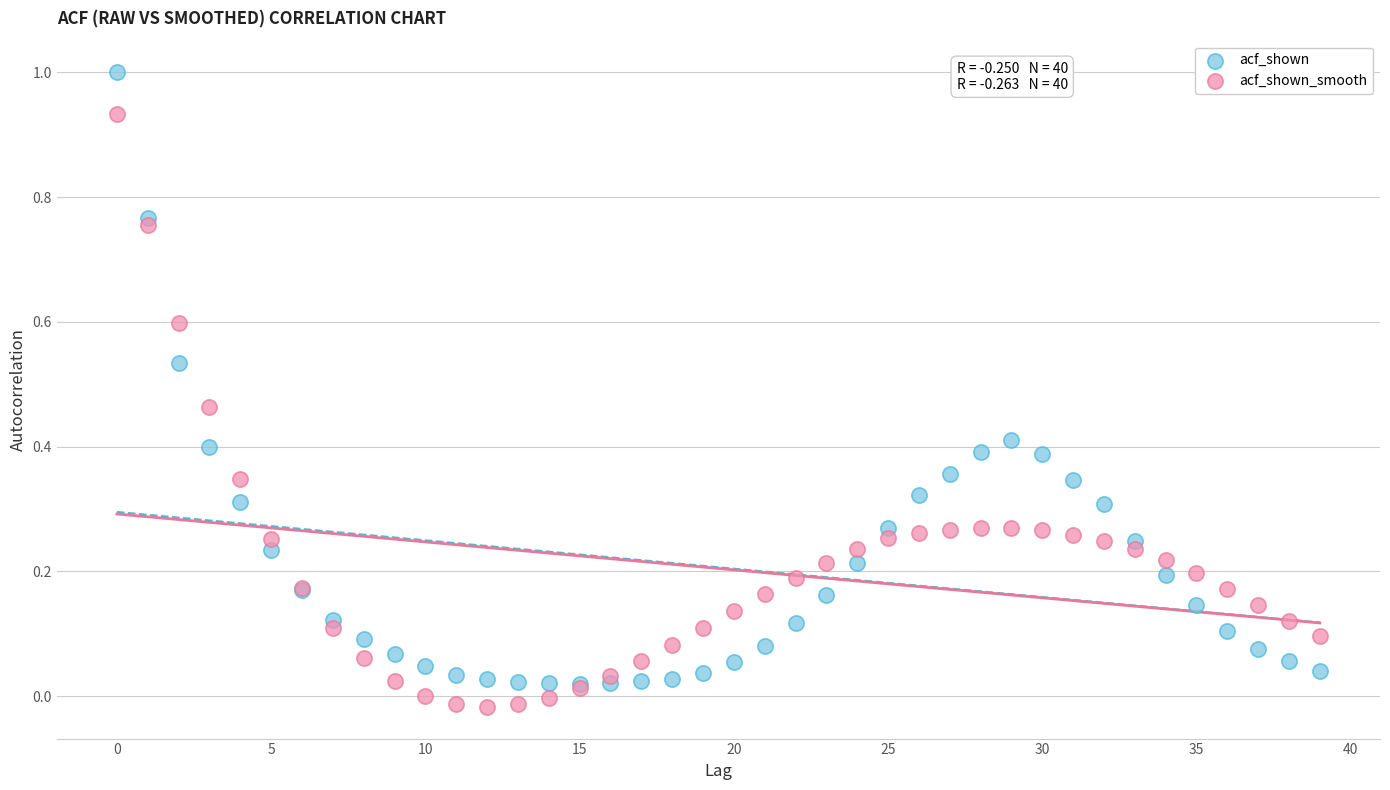

Which series contains the lowest Y value?

acf_shown_smooth